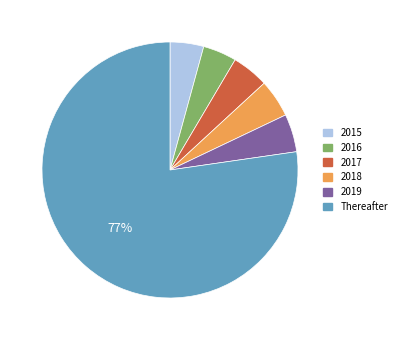

Combined, do 2016 and 2018 account for over 50%?

No